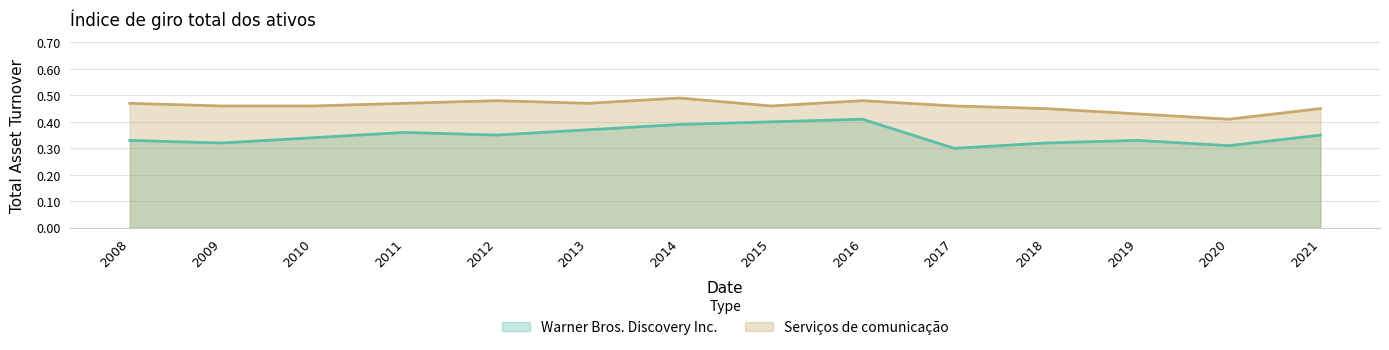

What is the smallest value displayed?

0.3